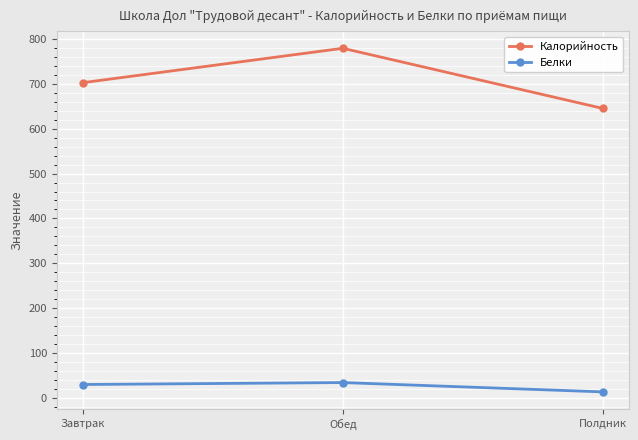

Is the value of Калорийность at Полдник greater than the value of Белки at Полдник?

Yes